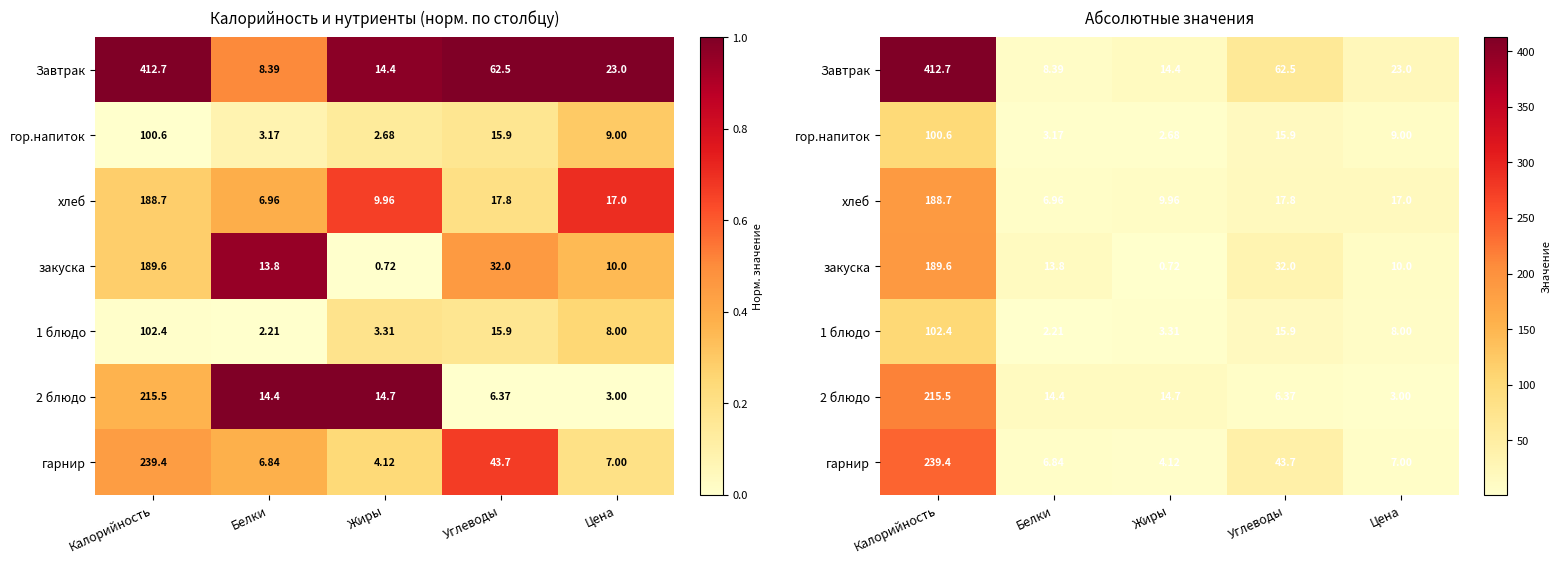

List the series in order of their peak value, lowest first.

гор.напиток, 1 блюдо, хлеб, закуска, 2 блюдо, гарнир, Завтрак